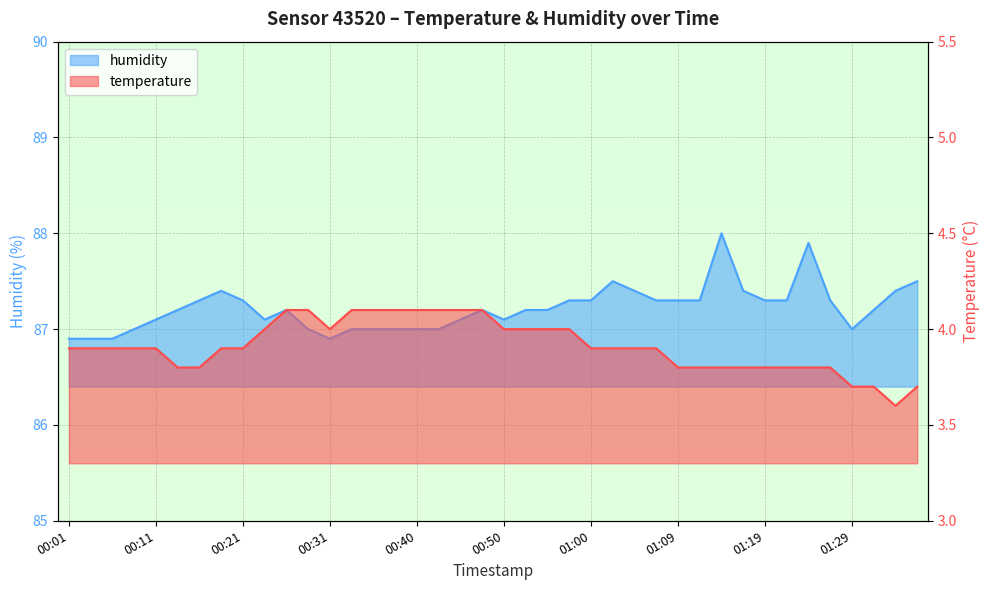

What are all the series names shown in the legend?

temperature, humidity